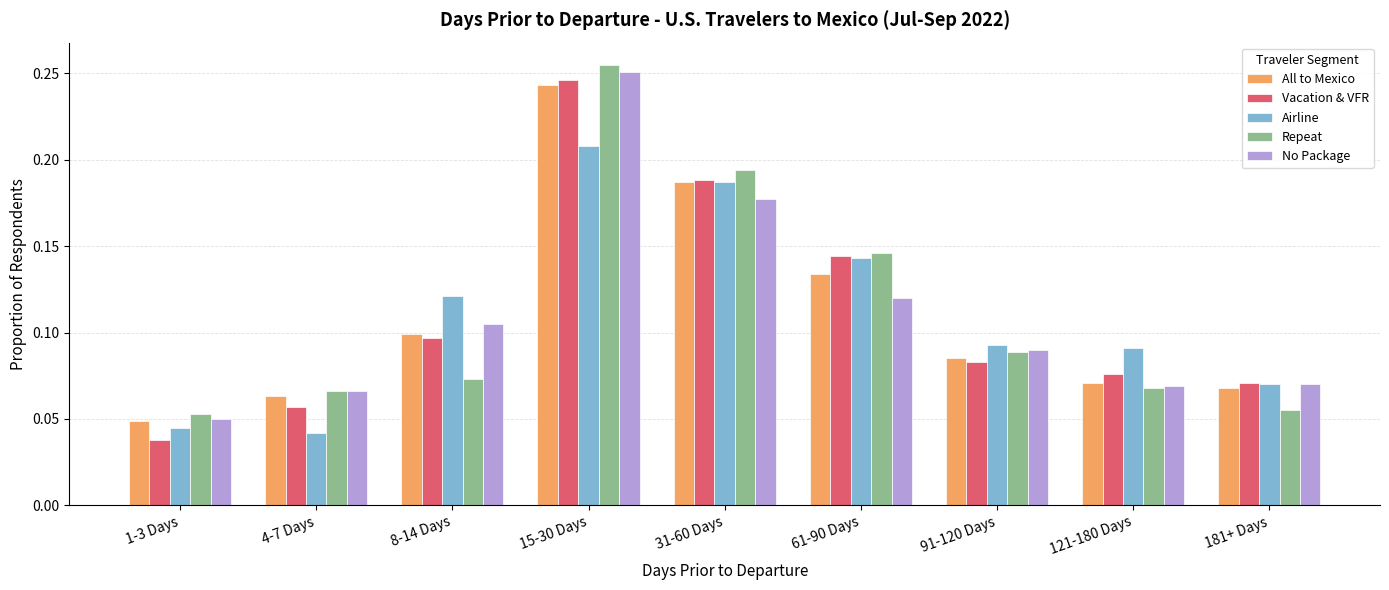

Which label corresponds to the largest value in the chart?

15-30 Days